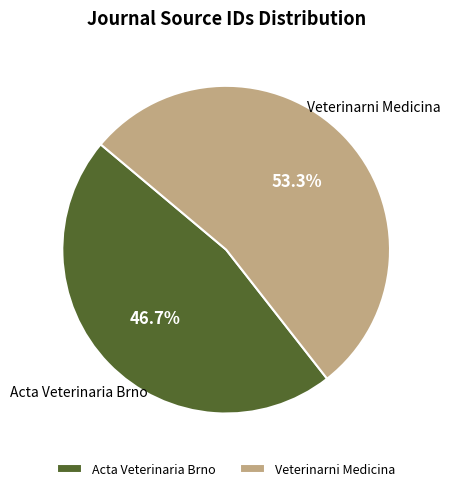

To the nearest percent, what percentage of the pie is Veterinarni Medicina?

53%